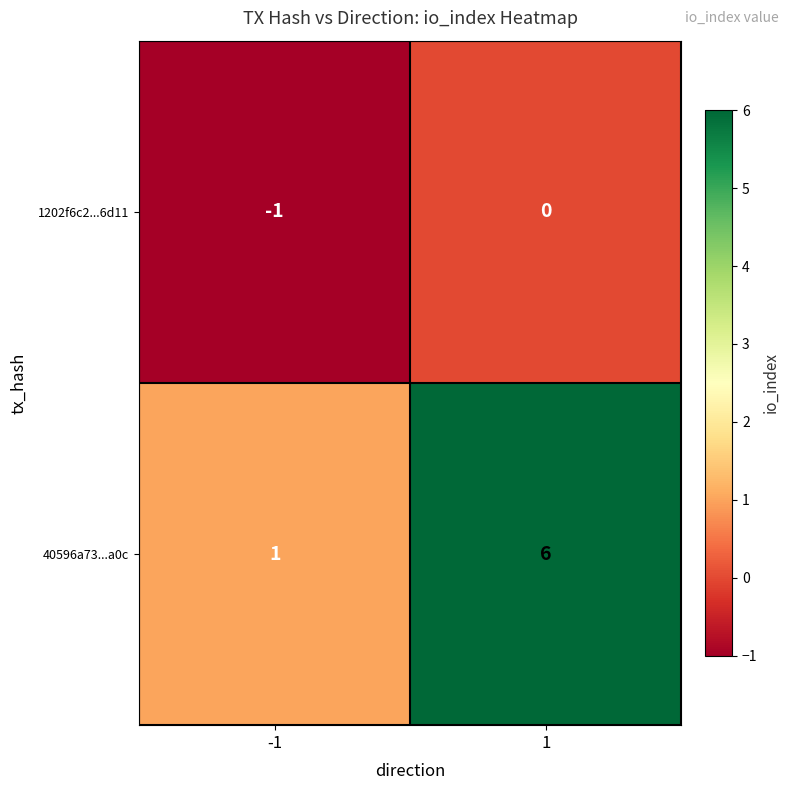

Reading left to right, what are all the values shown in this chart?

1202f6c2...6d11: -1	0
40596a73...a0c: 1	6